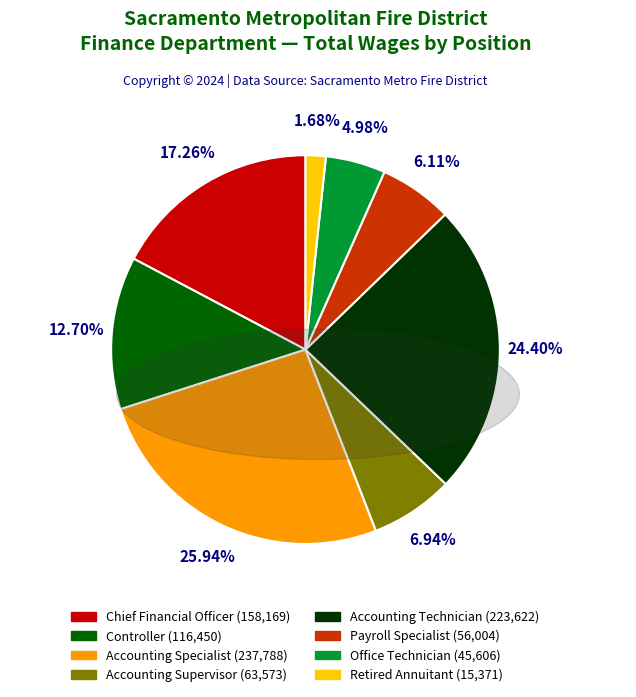

The Office Technician slice represents 5% of the pie. True or false?

True